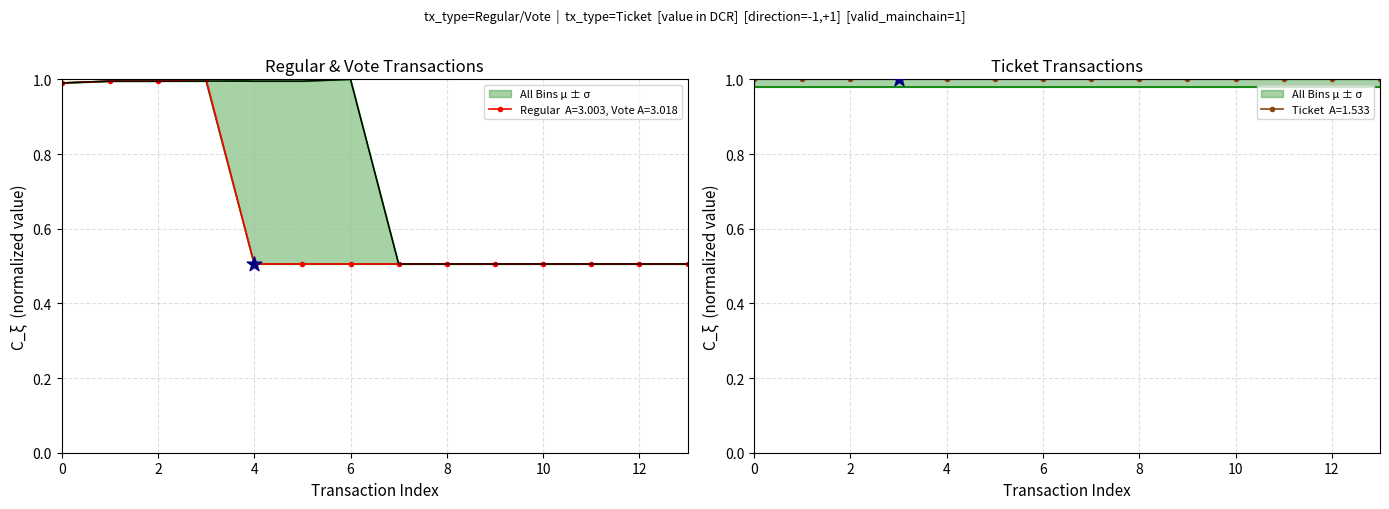

Which series contains the lowest Y value?

Regular